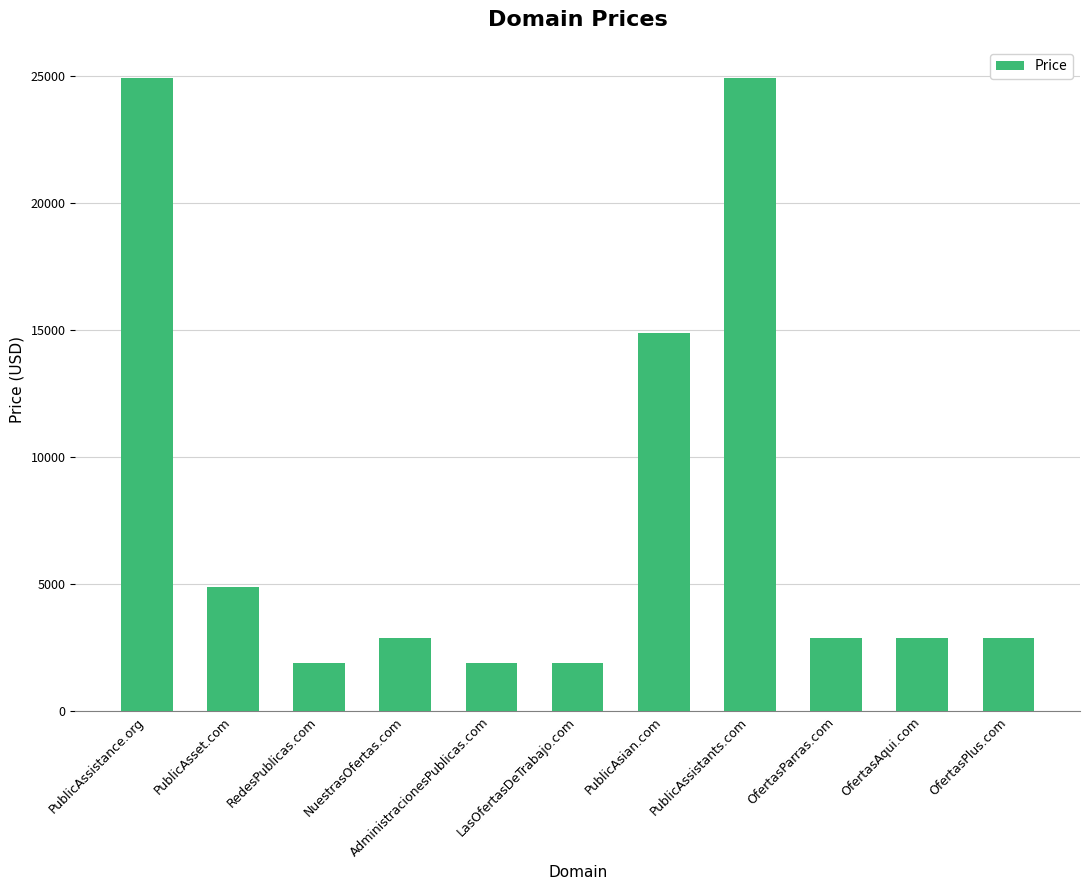

What is the difference between the values at OfertasParras.com and AdministracionesPublicas.com?

1000